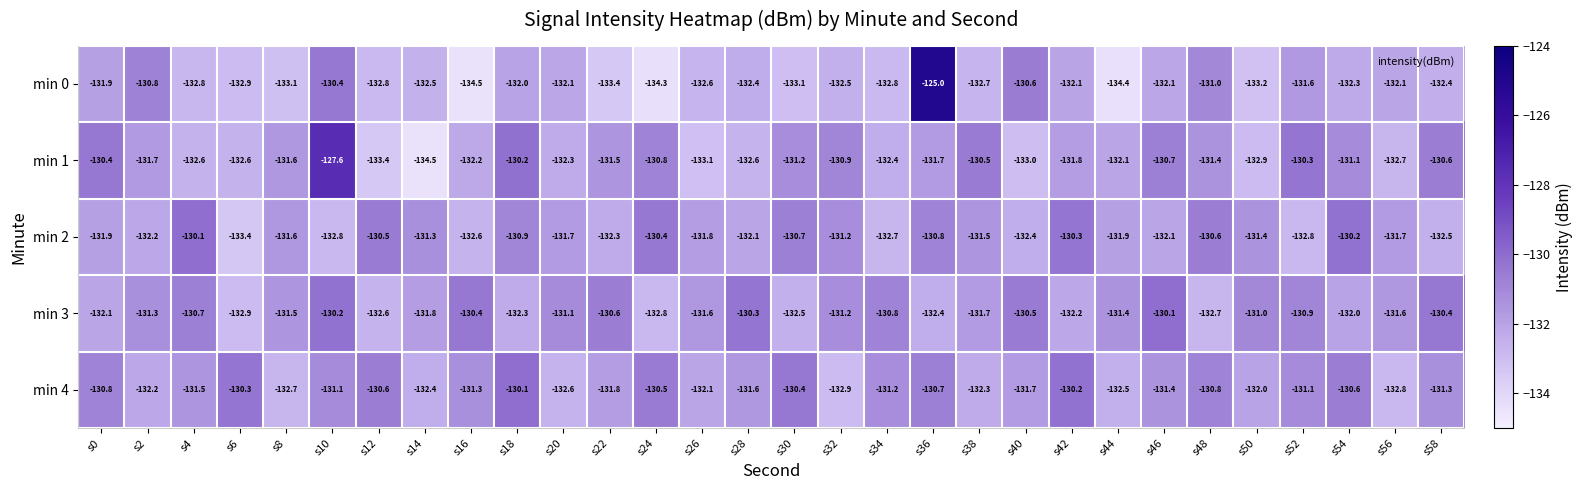

At how many categories does at least one series exceed -126?

1